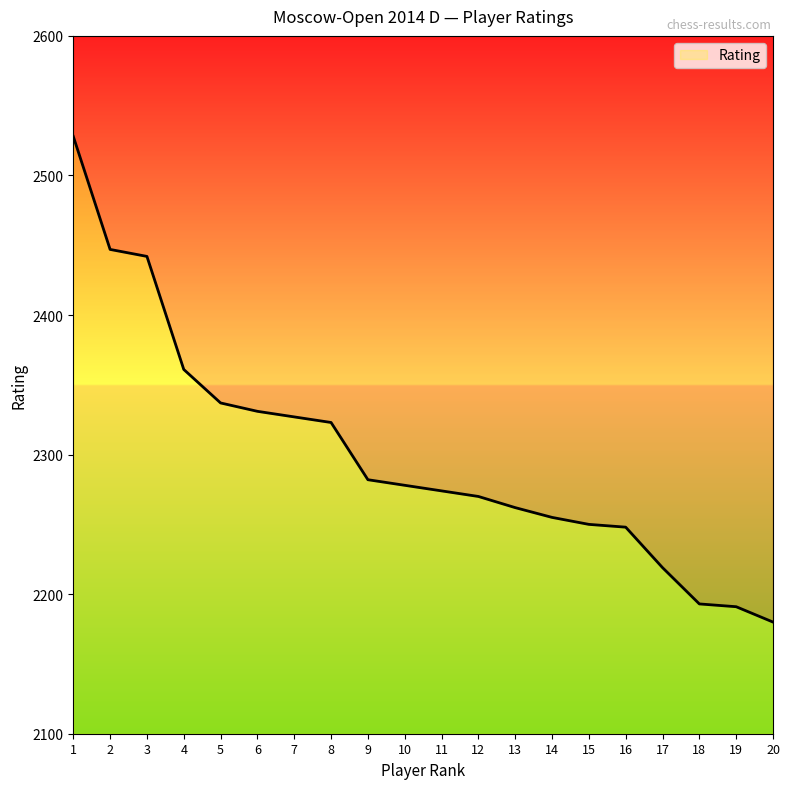

Which has a higher value, 6 or 13?

6